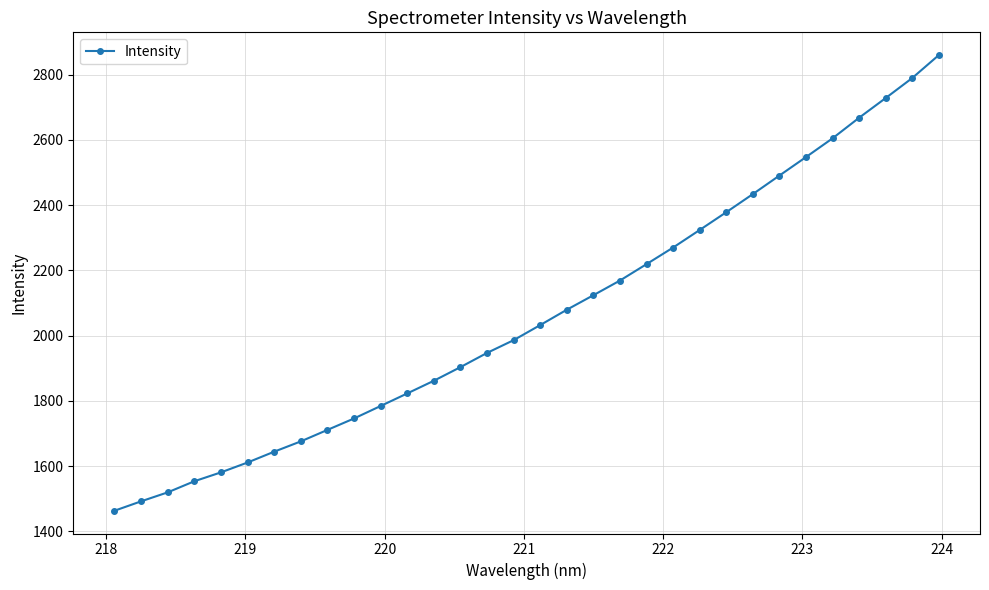

What is the value of the 23rd point from the left?

2324.2